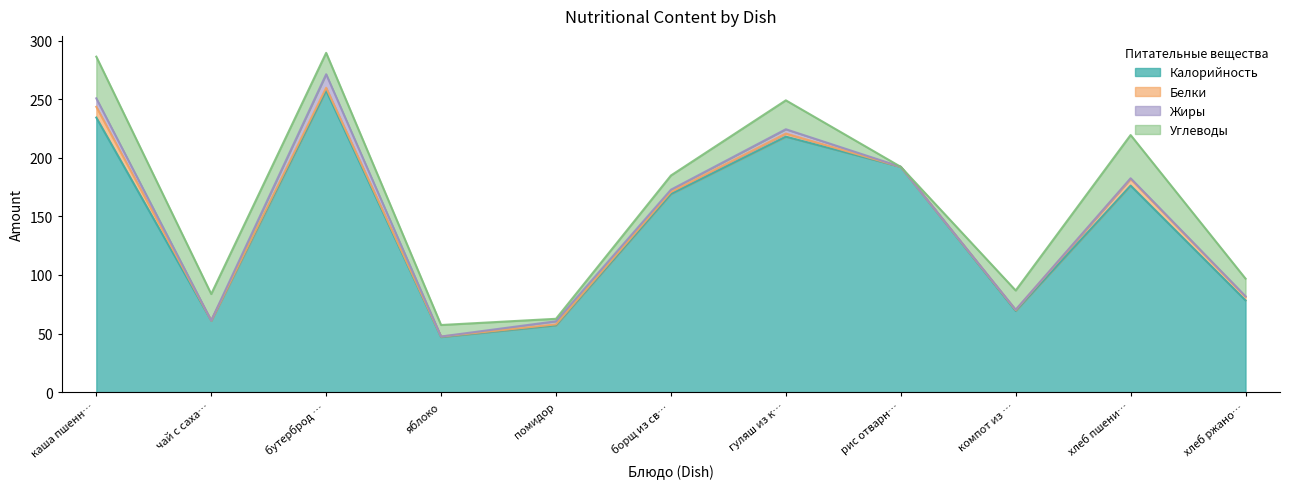

Where is the first local minimum for Калорийность?

чай с сахаром с молоком